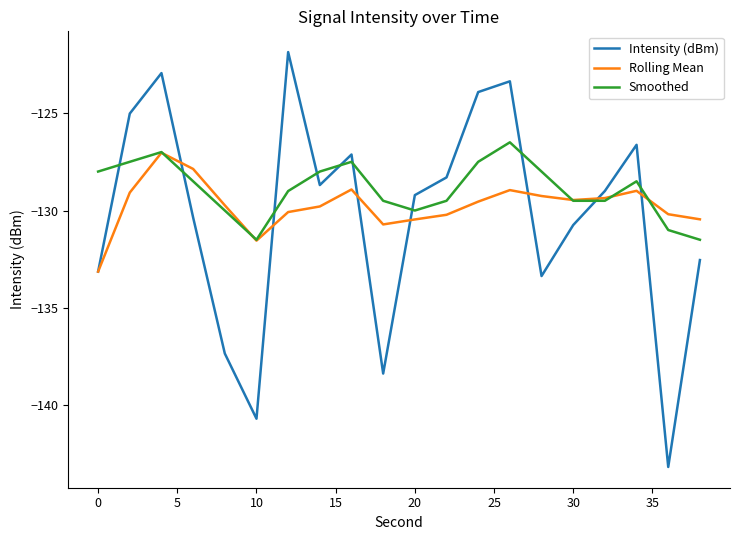

What is the maximum value for Intensity (dBm)?

-121.9